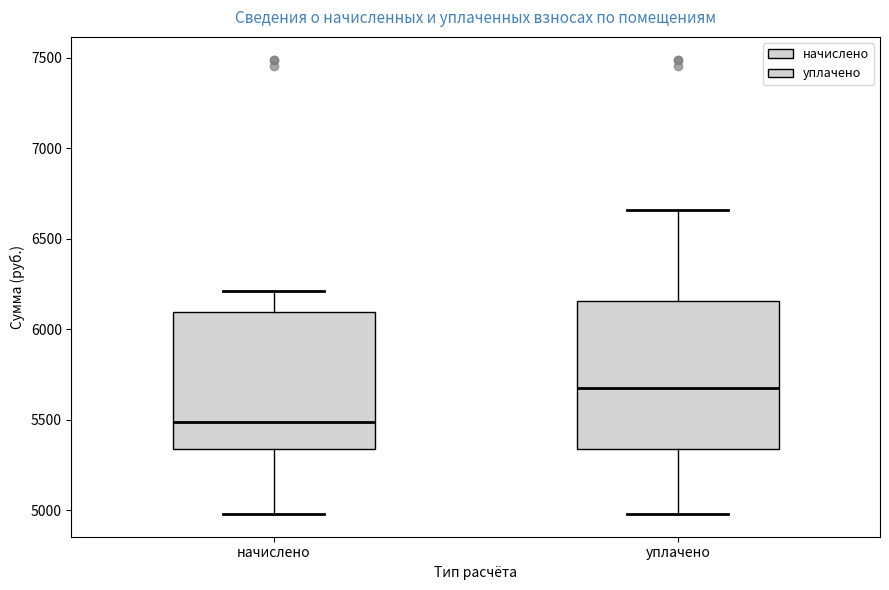

Which box is the tallest, from its lower edge to its upper edge?

уплачено